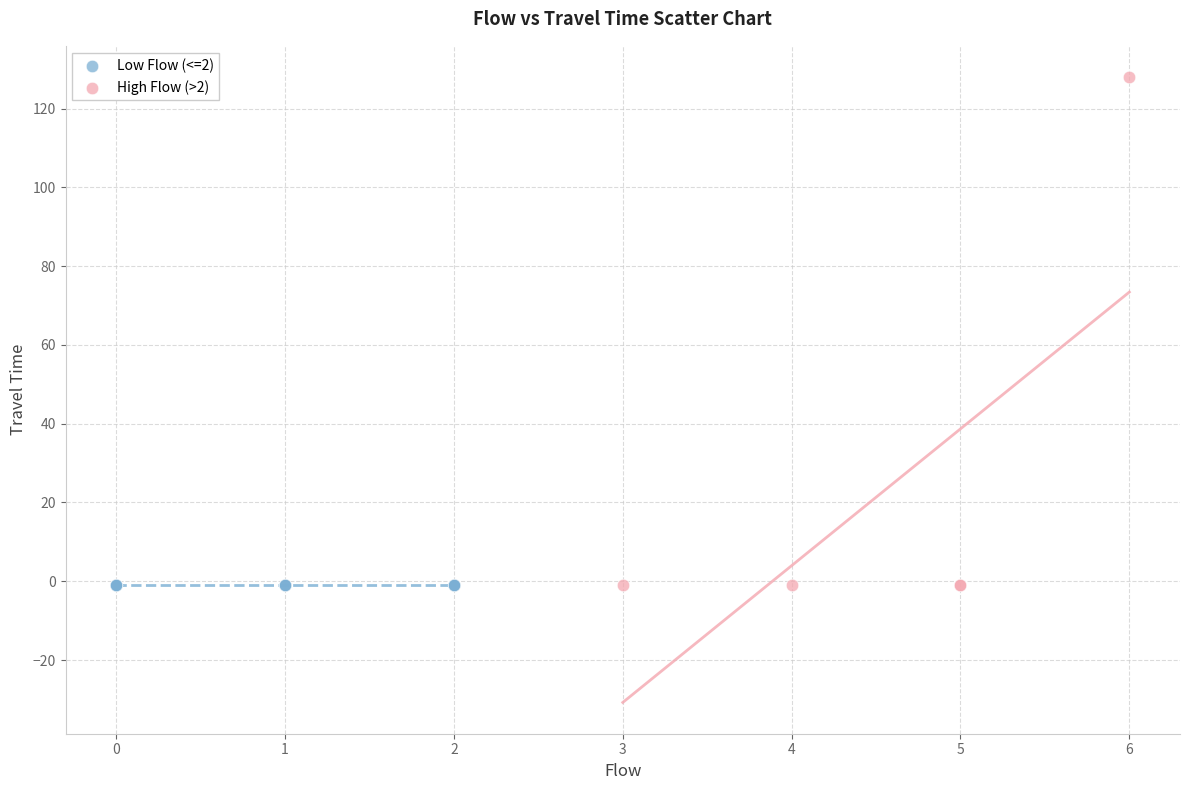

What are all the series names shown in the legend?

Low Flow (<=2), High Flow (>2)